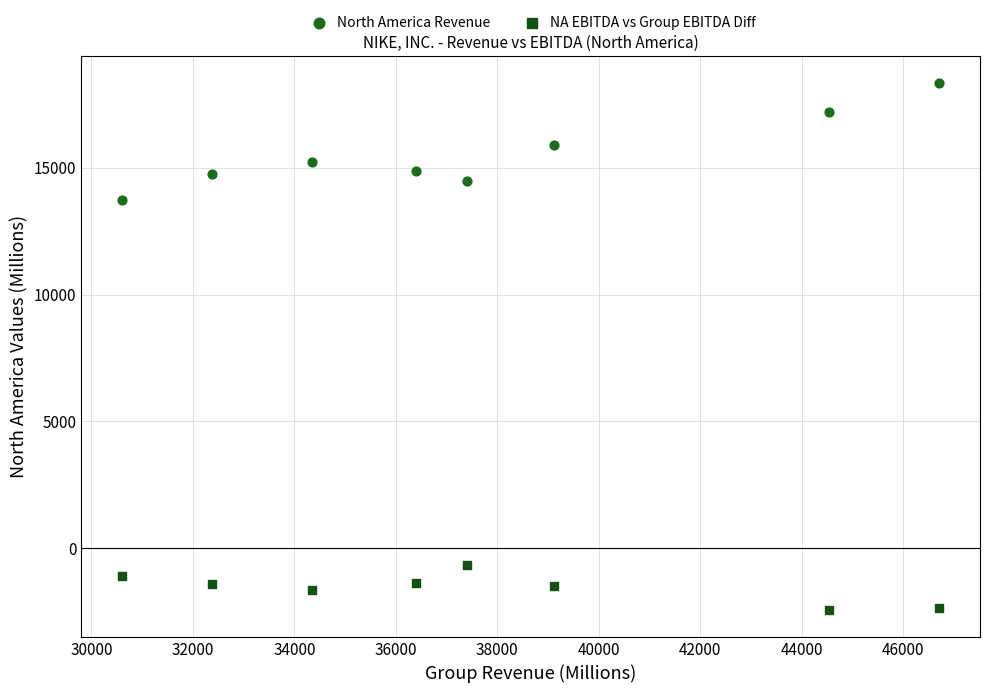

Which series reaches the maximum Y coordinate?

North America Revenue